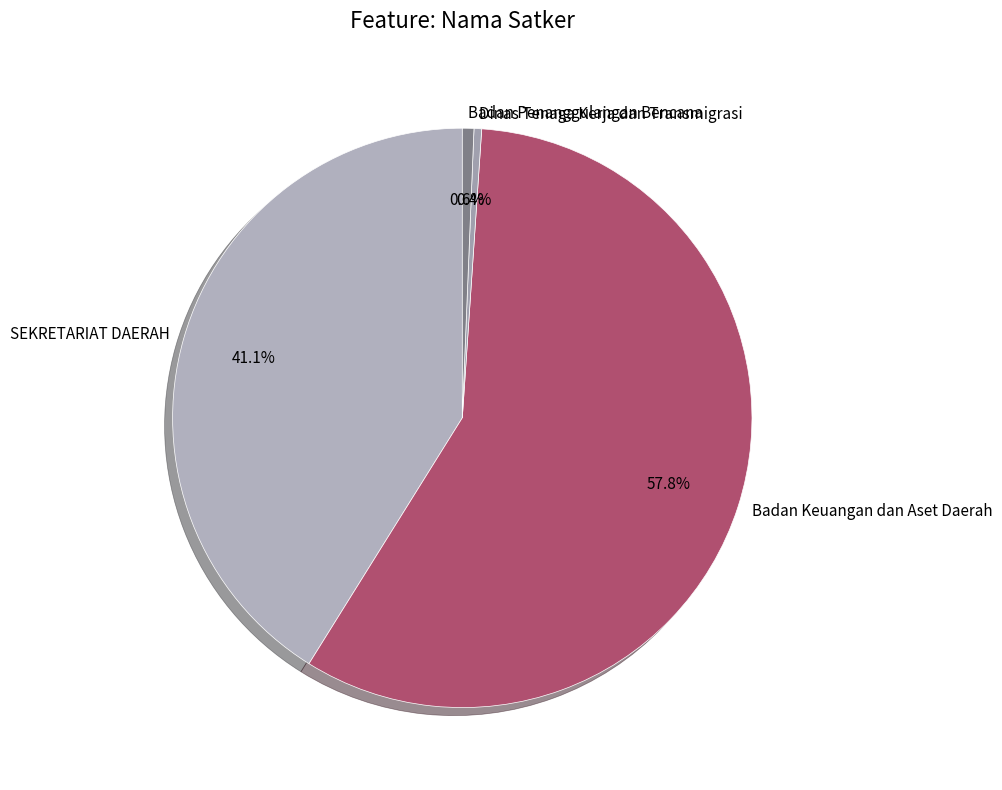

What portion of the pie excludes Badan Penanggulangan Bencana?

99.4%